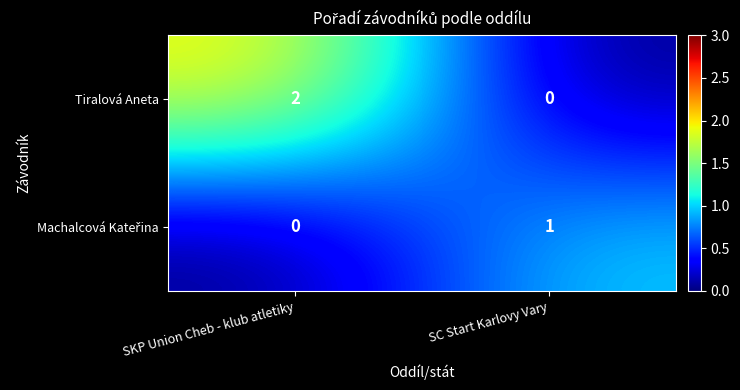

Which series changed the most between SKP Union Cheb - klub atletiky and SC Start Karlovy Vary?

Tiralová Aneta